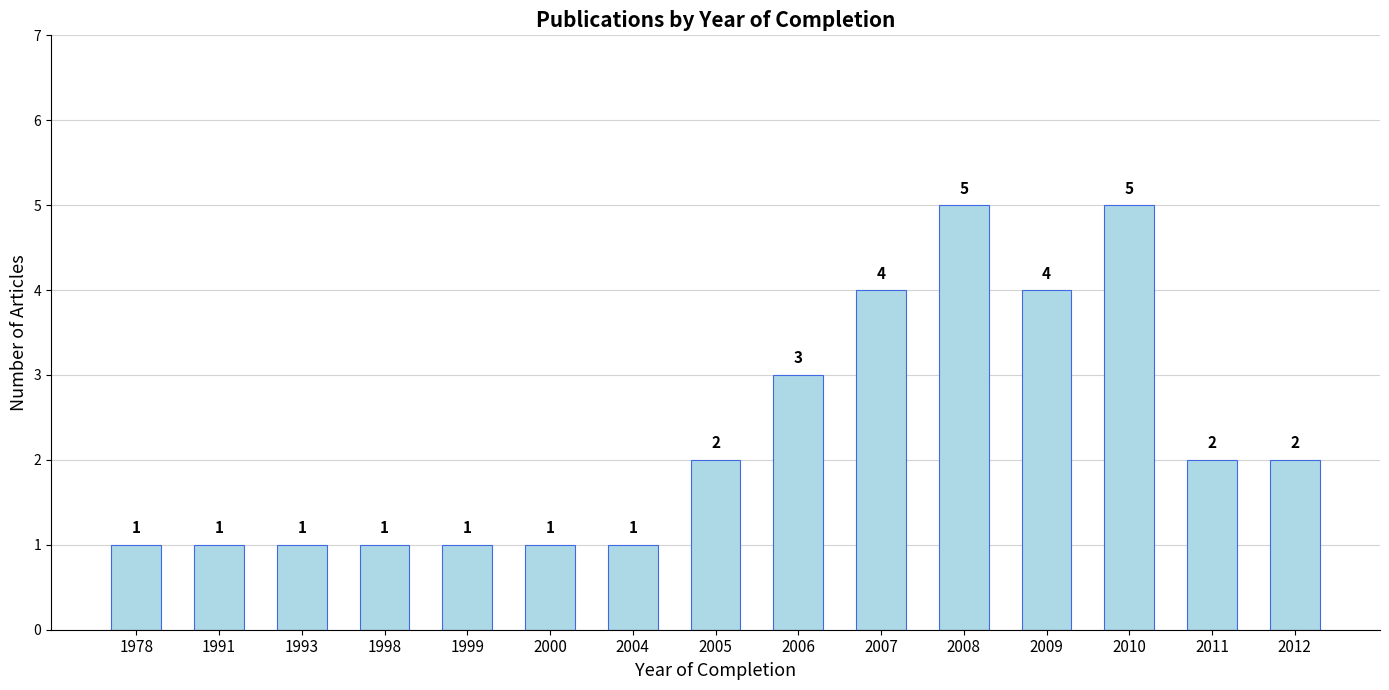

What is the sum of all values?

34